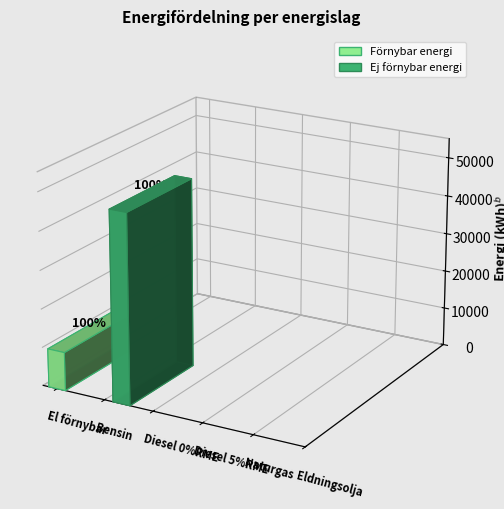

Count the Total energi values in the range 0 to 10000.

5